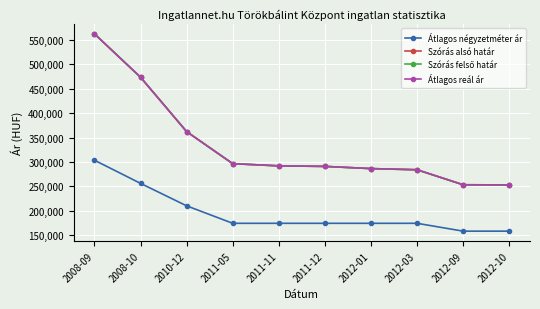

What is the difference between the Átlagos reál ár values at 2011-11 and 2012-03?

7994